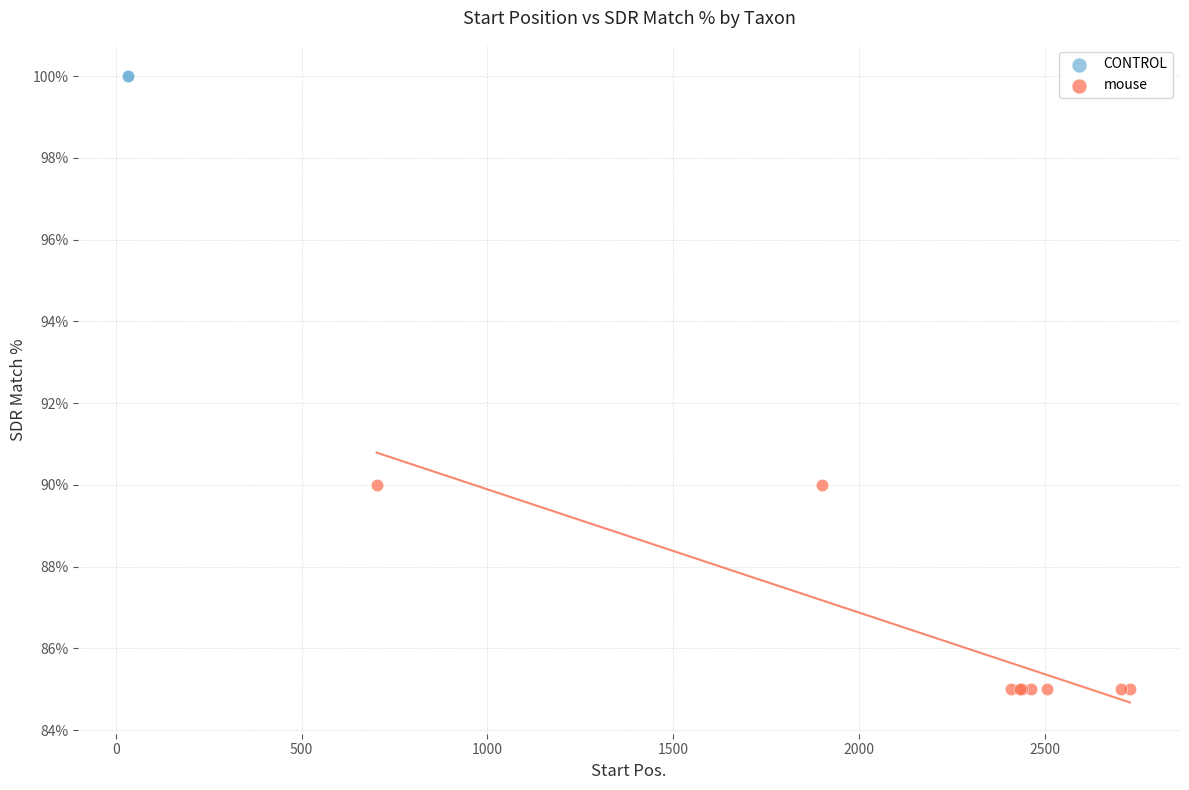

What are all the series names shown in the legend?

CONTROL, mouse